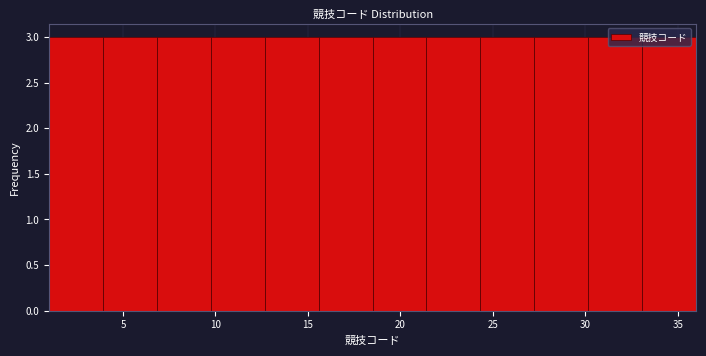

Reading left to right, list every bar in this chart as the range it spans on the x-axis followed by its height. Neither the bar edges nor the heights are printed on the chart, so give them approximately, as read against the axes.

1.0 to 4.0: 3
4.0 to 7.0: 3
7.0 to 10.0: 3
10.0 to 12.5: 3
12.5 to 15.5: 3
15.5 to 18.5: 3
18.5 to 21.5: 3
21.5 to 24.5: 3
24.5 to 27.5: 3
27.5 to 30.0: 3
30.0 to 33.0: 3
33.0 to 36.0: 3